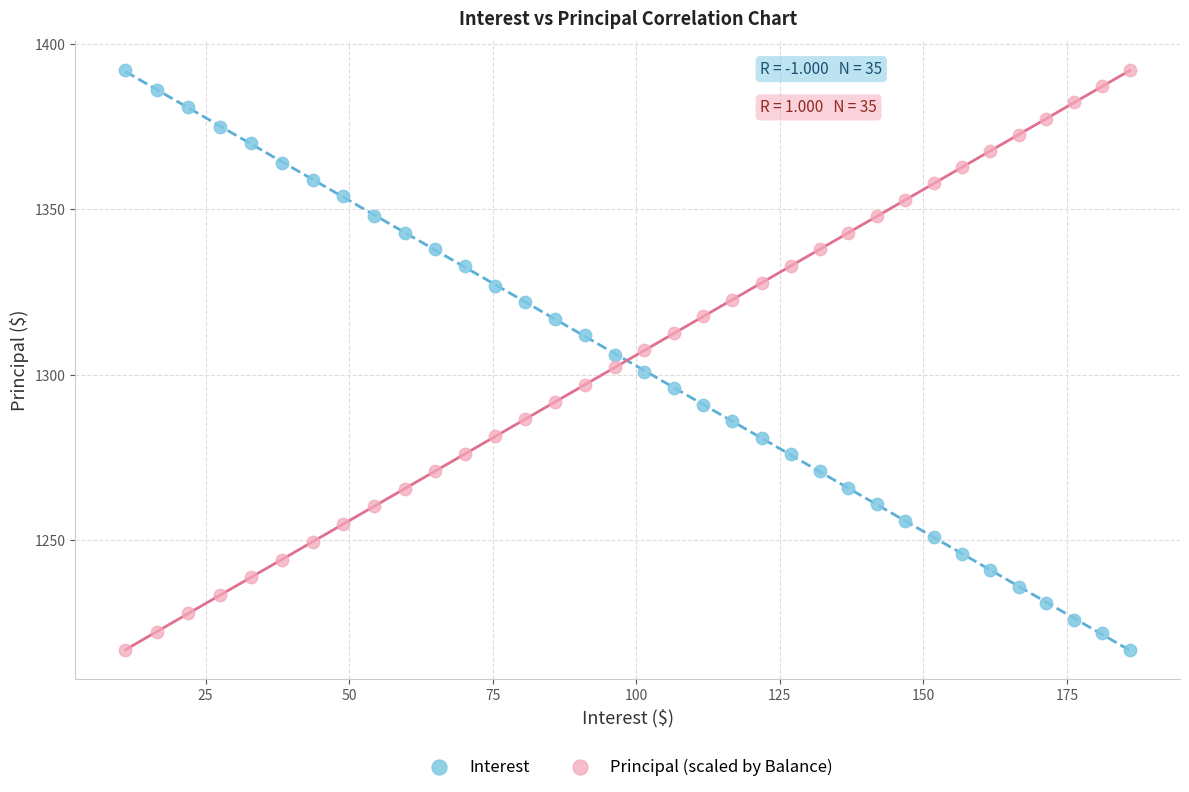

What is the X range (max minus min) for the scatter plot?

174.9